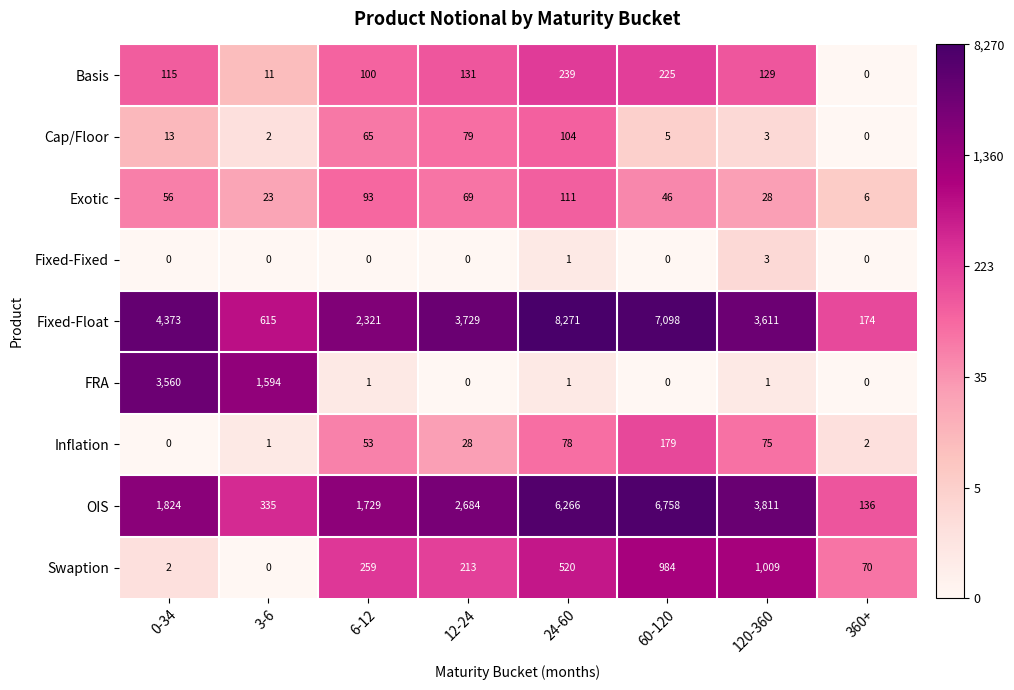

List the series in order of their peak value, highest first.

Fixed-Float, OIS, FRA, Swaption, Basis, Inflation, Exotic, Cap/Floor, Fixed-Fixed